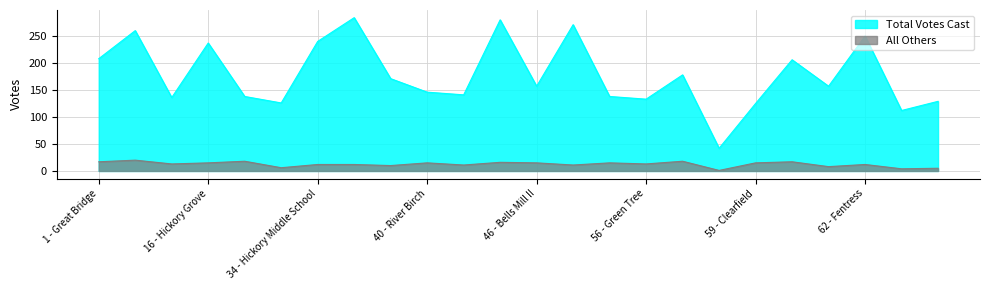

How many interior local peaks does the All Others series have?

8